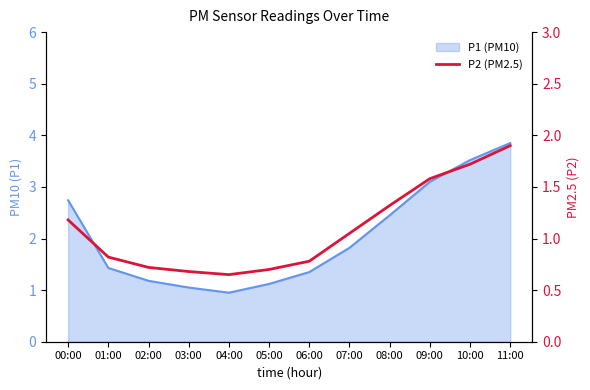

What is the sum of all values?

13.1